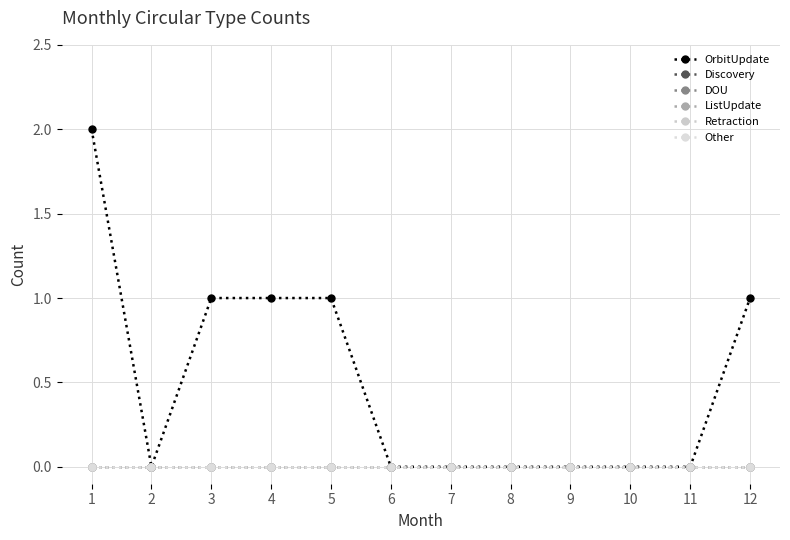

True or false: DOU has more than 1 points higher than both neighbors.

False